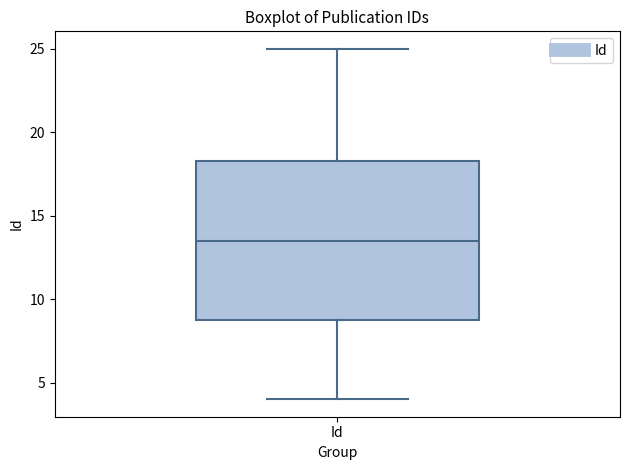

Read this box plot against the y-axis: the position of the median line, the range covered by the box, and the ends of both whiskers. The values are not printed on the chart, so give them approximately, as read against the axis.

median 13.5, box 9.0 to 18.5, whiskers 4.0 to 25.0